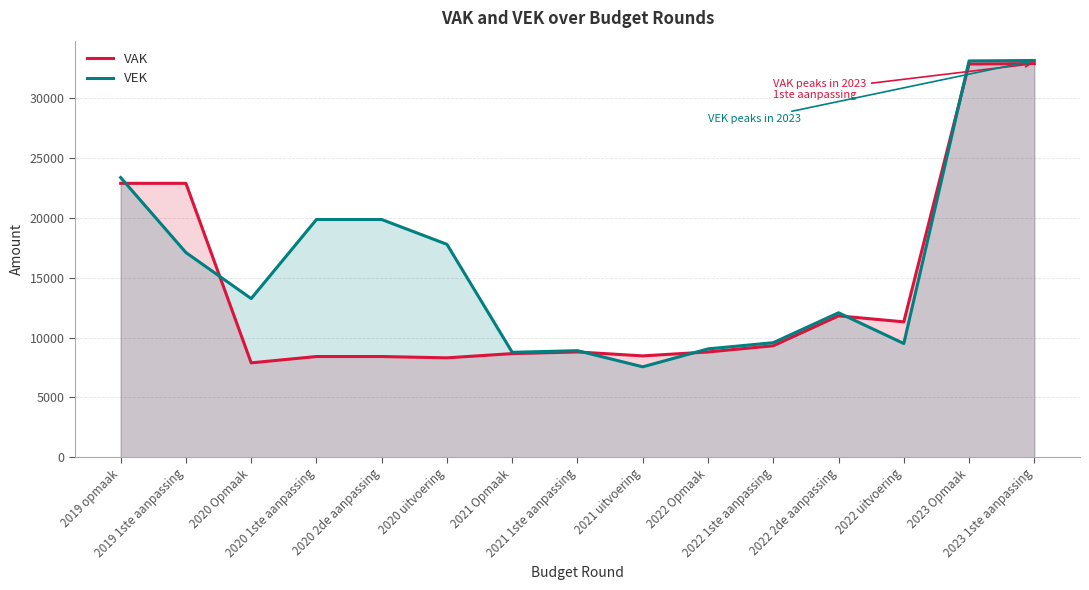

What is the sum of all VAK values?

211678